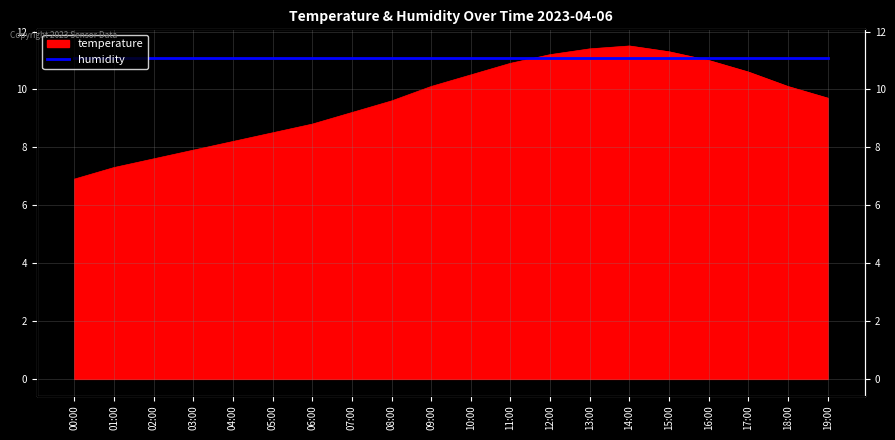

True or false: the data shows 10.1 at 18:00.

True